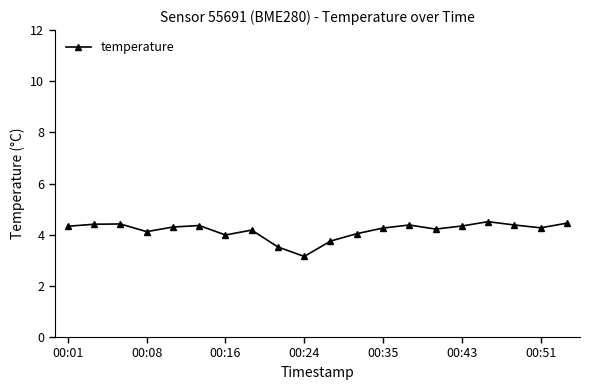

What is the average value?

4.2